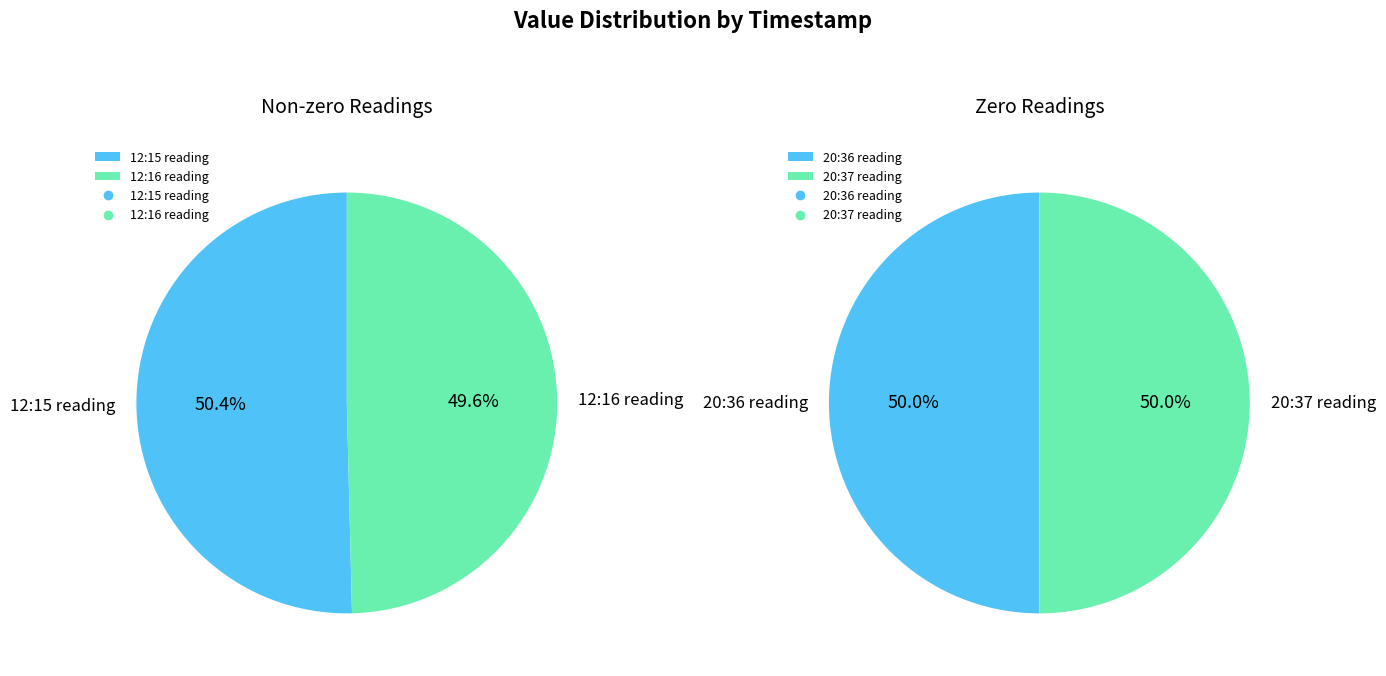

What portion of the pie excludes 1?

50.4%